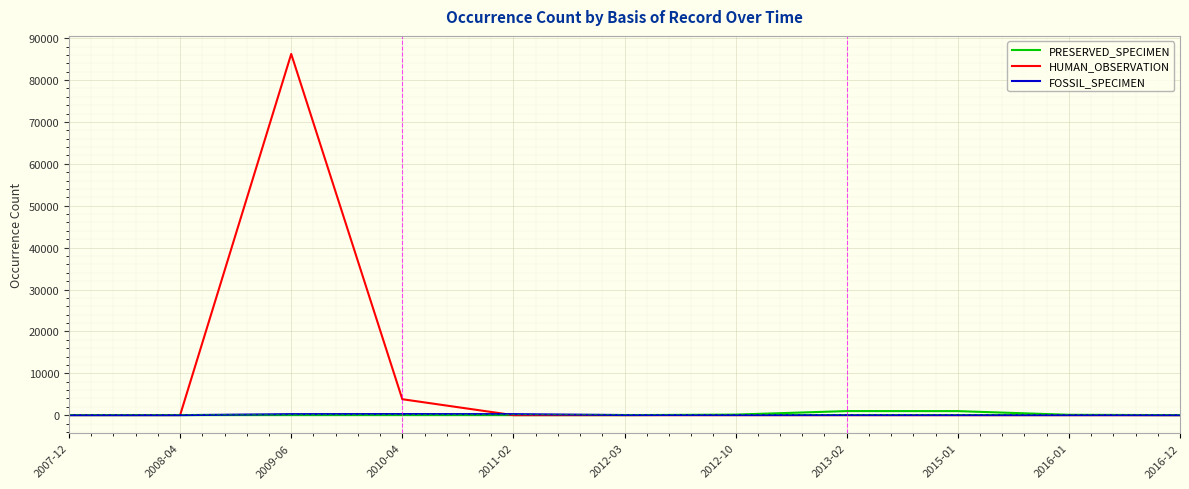

What is the average value of the FOSSIL_SPECIMEN series?

77